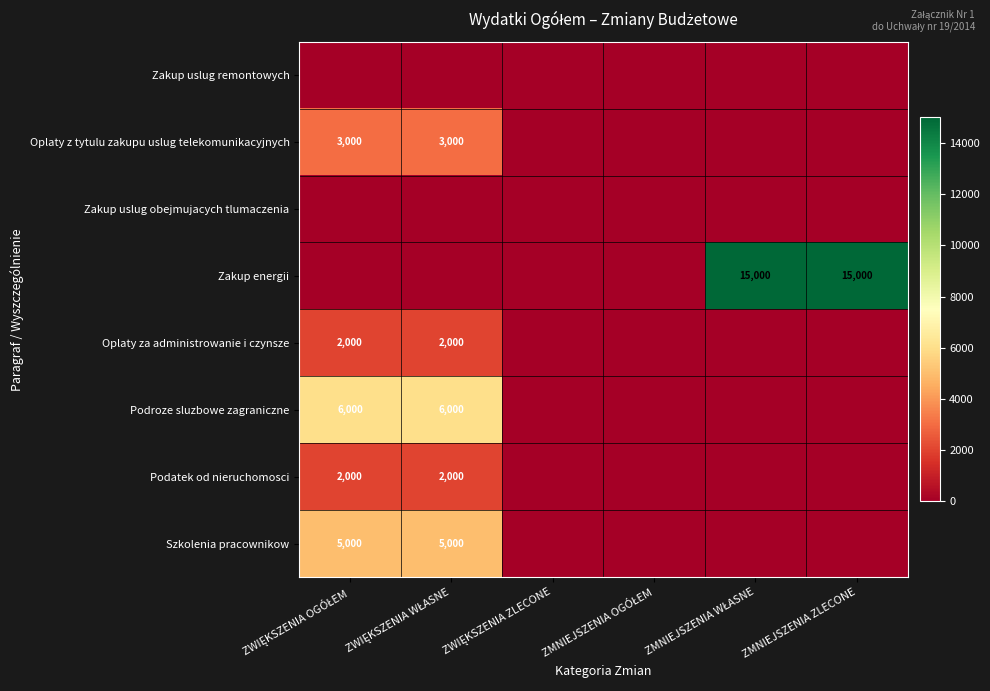

At which label does Szkolenia pracownikow reach its peak?

ZWIĘKSZENIA OGÓŁEM